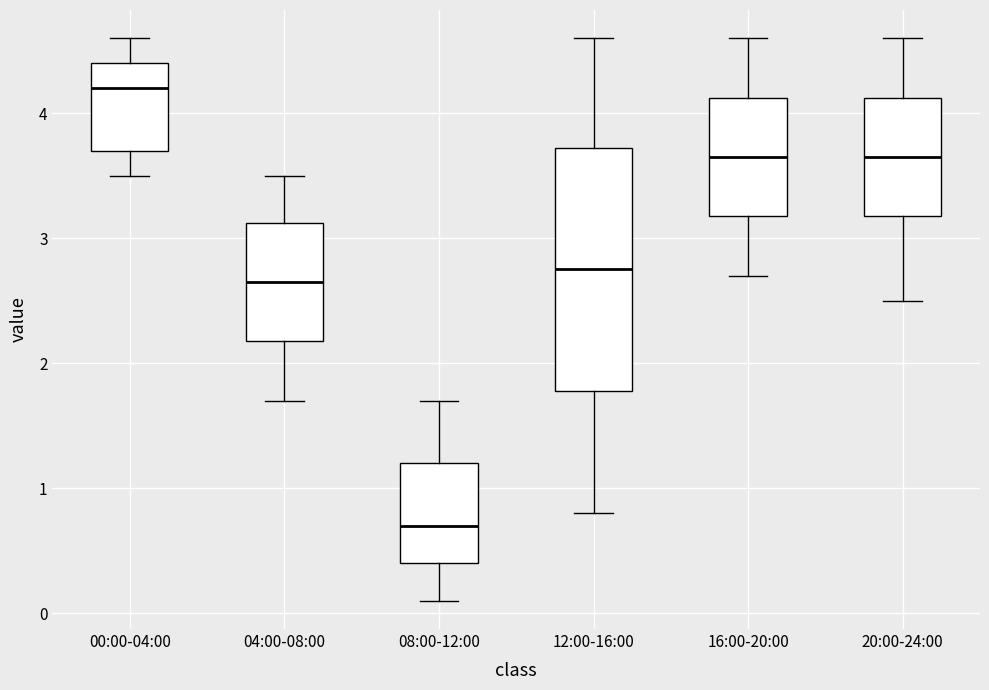

Comparing the boxes themselves (not the whiskers), which one is the tallest?

12:00-16:00